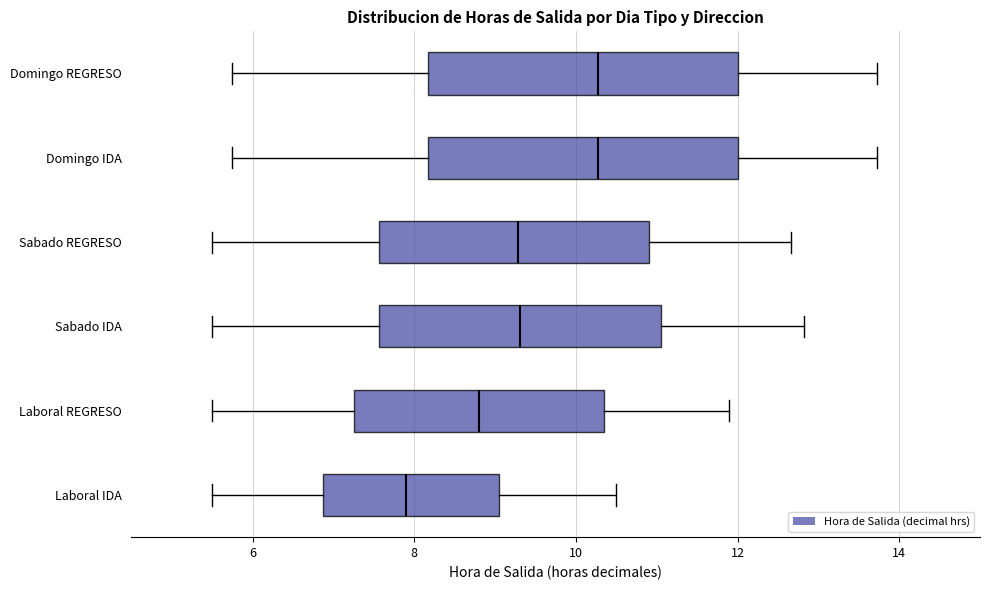

Which box's median line is the furthest to the left?

Laboral IDA